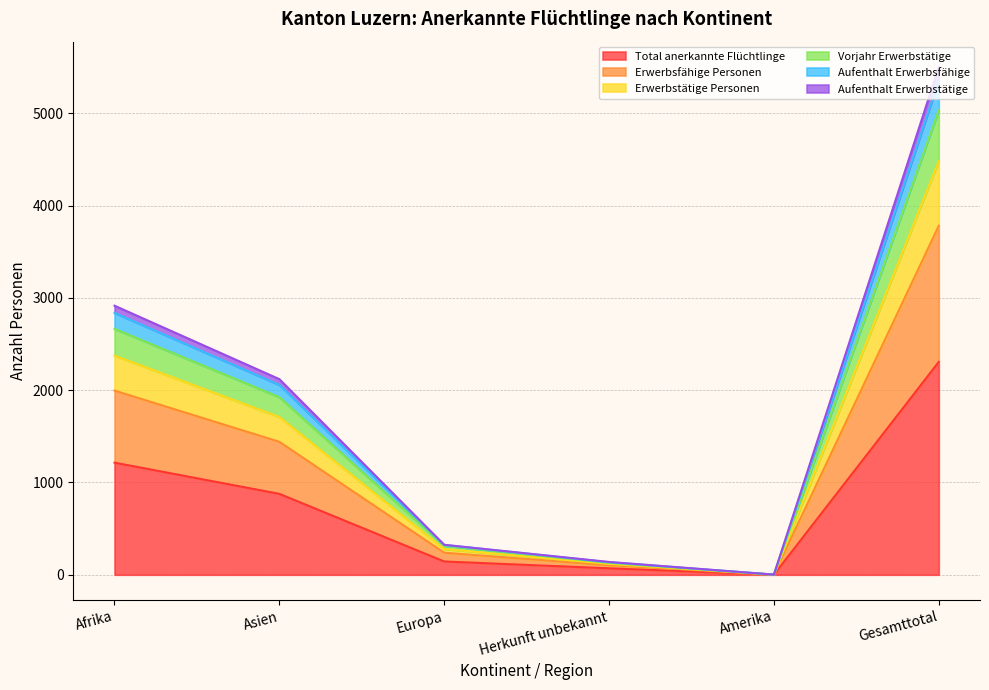

Where is Total anerkannte Flüchtlinge nearest to the value 1154?

Afrika